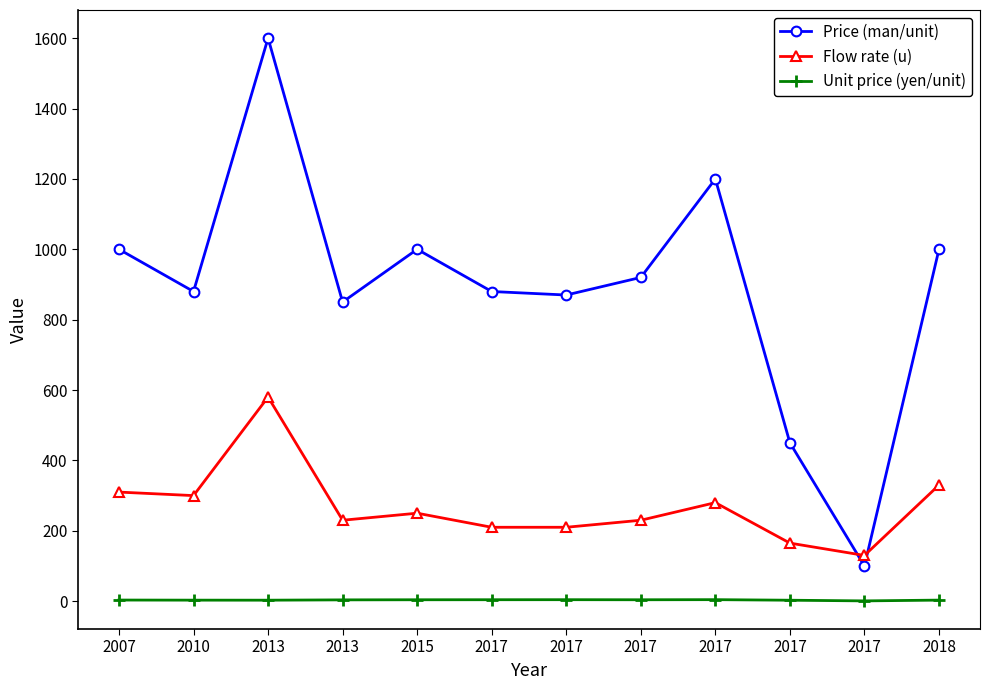

Rank the series by their maximum value, from highest to lowest.

Price (man/unit), Flow rate (u), Unit price (yen/unit)